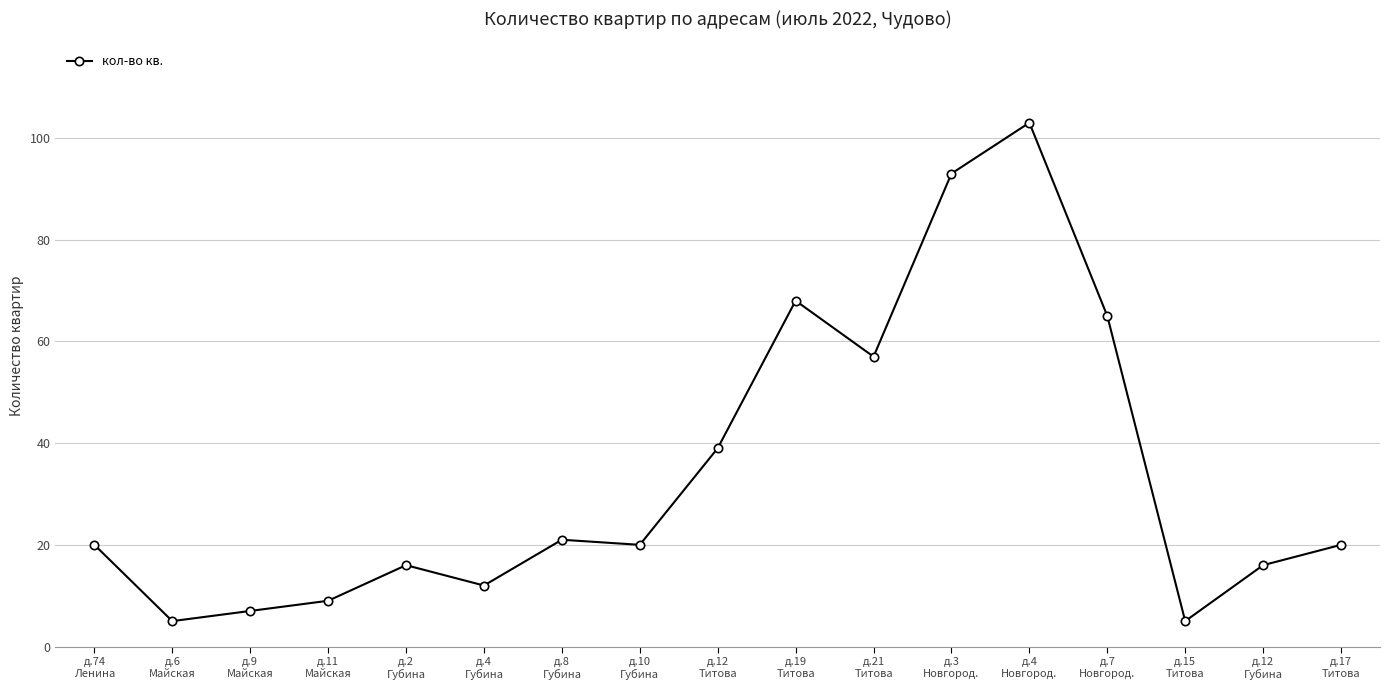

Approximately how many times larger is the value at д.11
Майская compared to д.12
Титова?

0.2